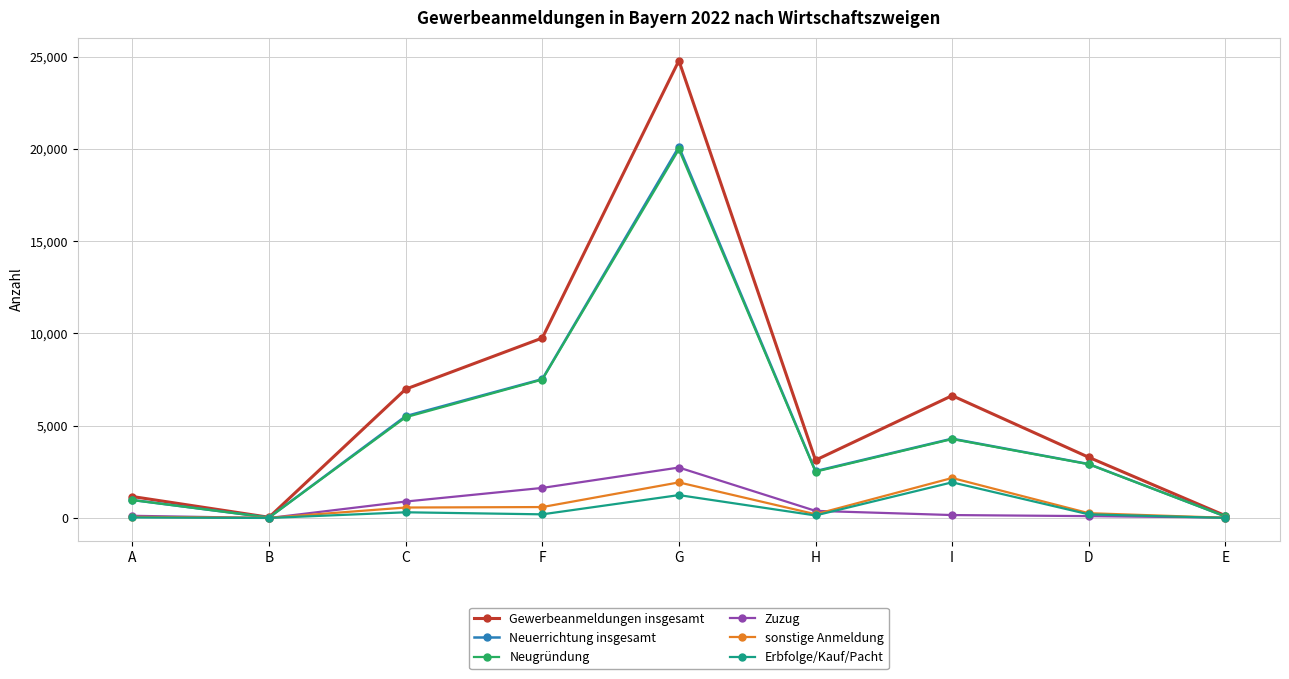

What is the difference between the highest and lowest values at G?

23535